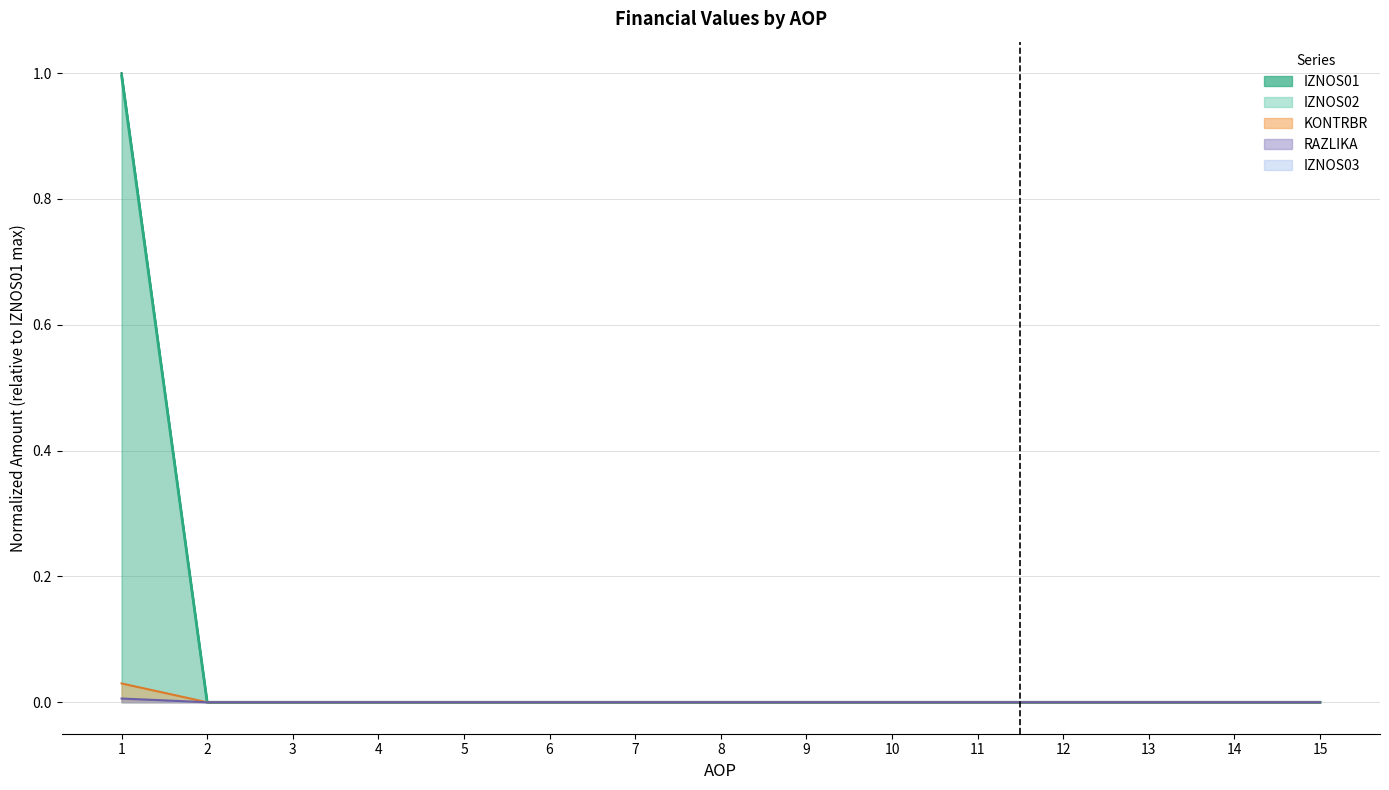

True or false: IZNOS01 has a value of 0.0 at 6.

True